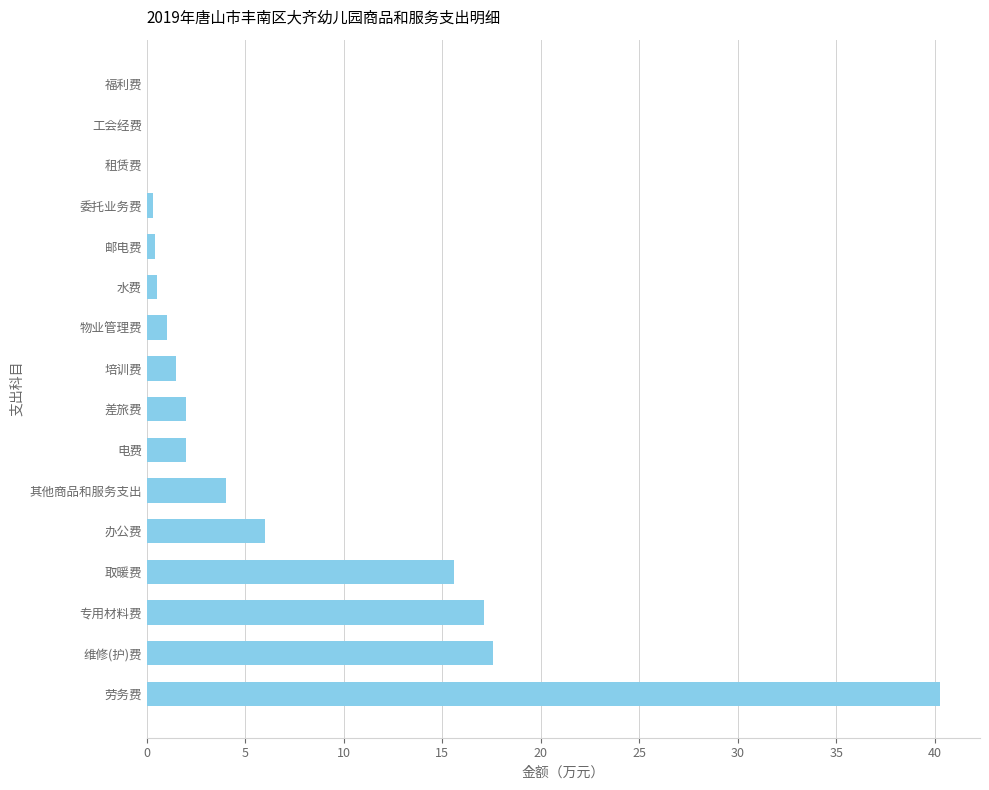

Which label corresponds to the largest value in the chart?

劳务费